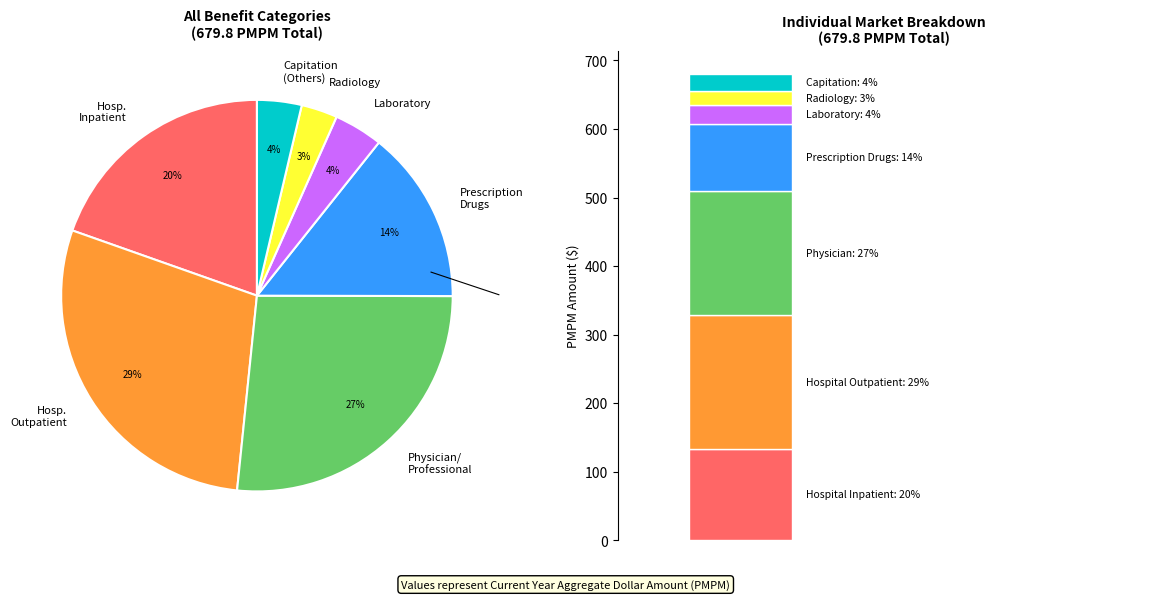

To the nearest percent, what is the difference between the largest and smallest slice percentages?

26%